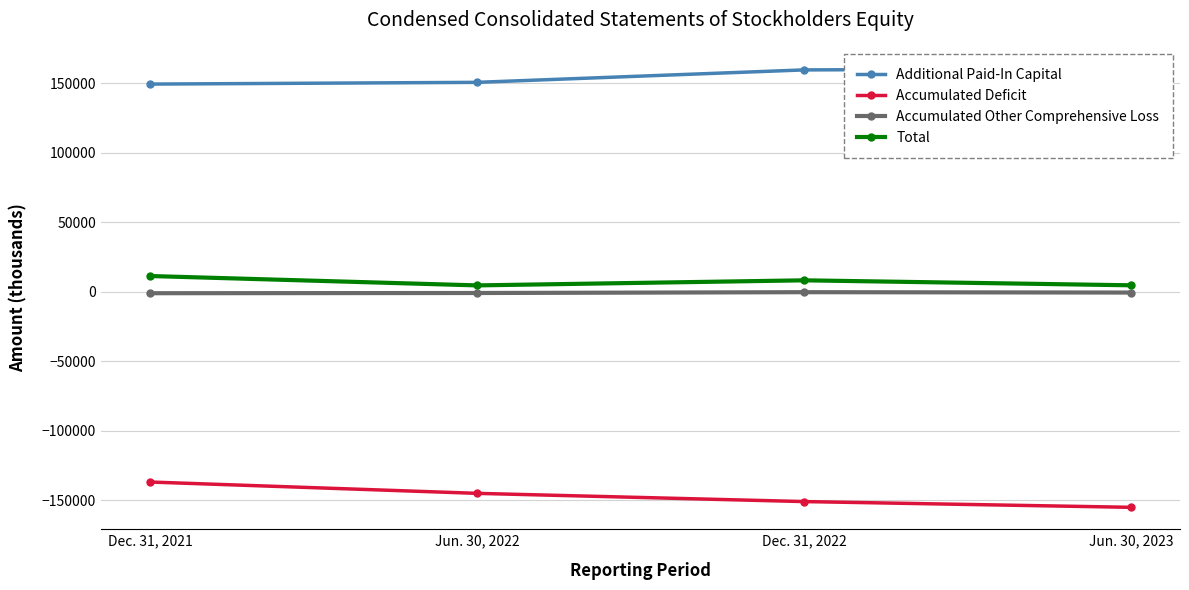

True or false: Accumulated Deficit has more than 0 points higher than both neighbors.

False